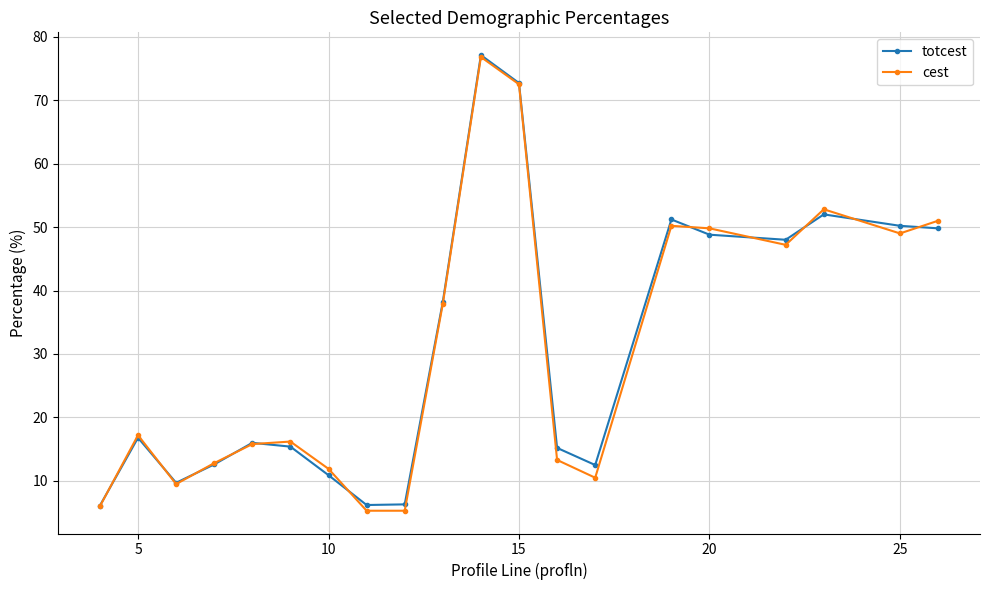

What is the value of the cest point at the 9th from the left?

5.3